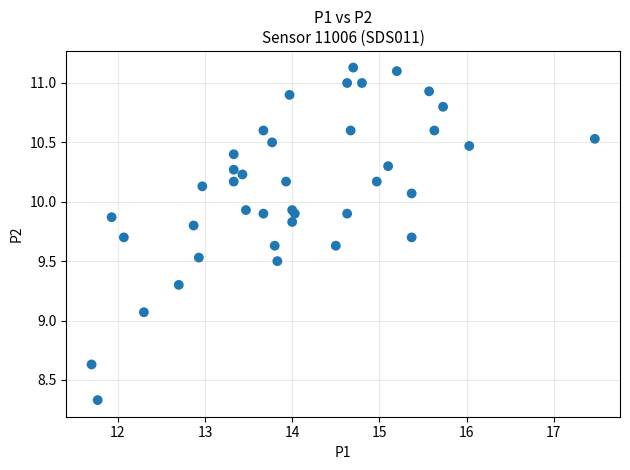

What Y value in the scatter plot is closest to 9?

9.1